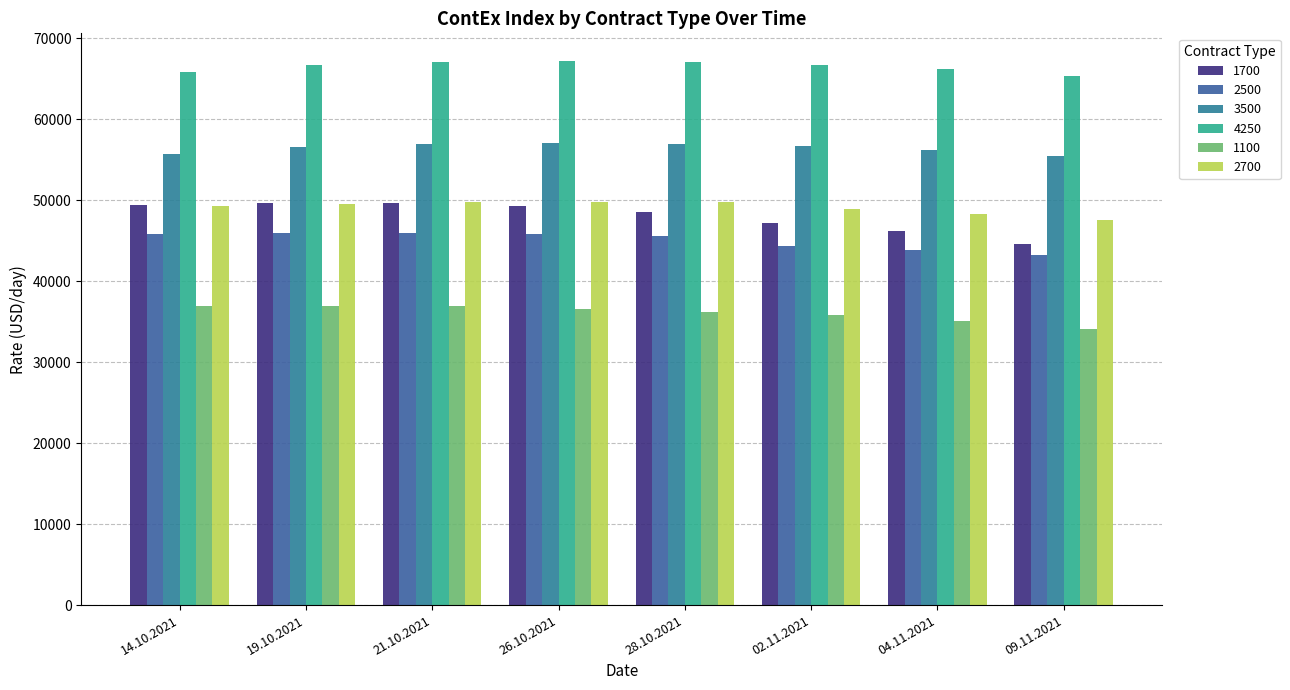

Which series changed the most between 19.10.2021 and 09.11.2021?

1700